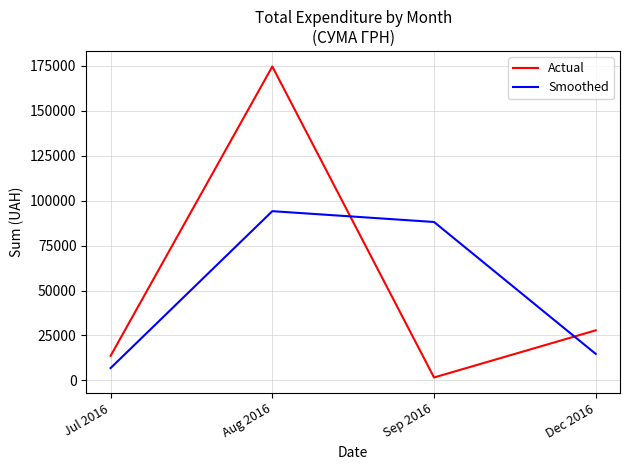

What is the approximate value of Smoothed at Aug 2016?

94171.4